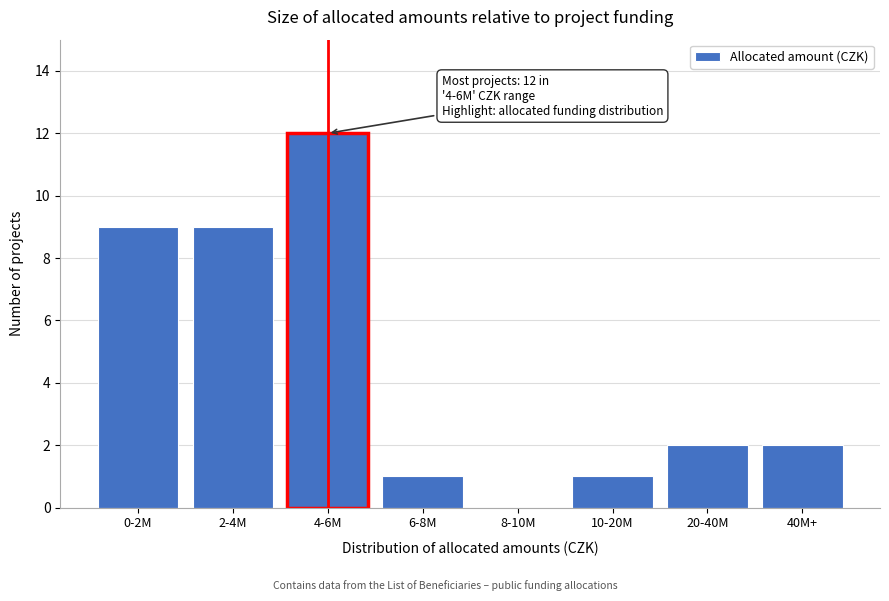

Reading left to right, what are all the values shown in this chart?

0-2M=9	2-4M=9	4-6M=12	6-8M=1	8-10M=0	10-20M=1	20-40M=2	40M+=2